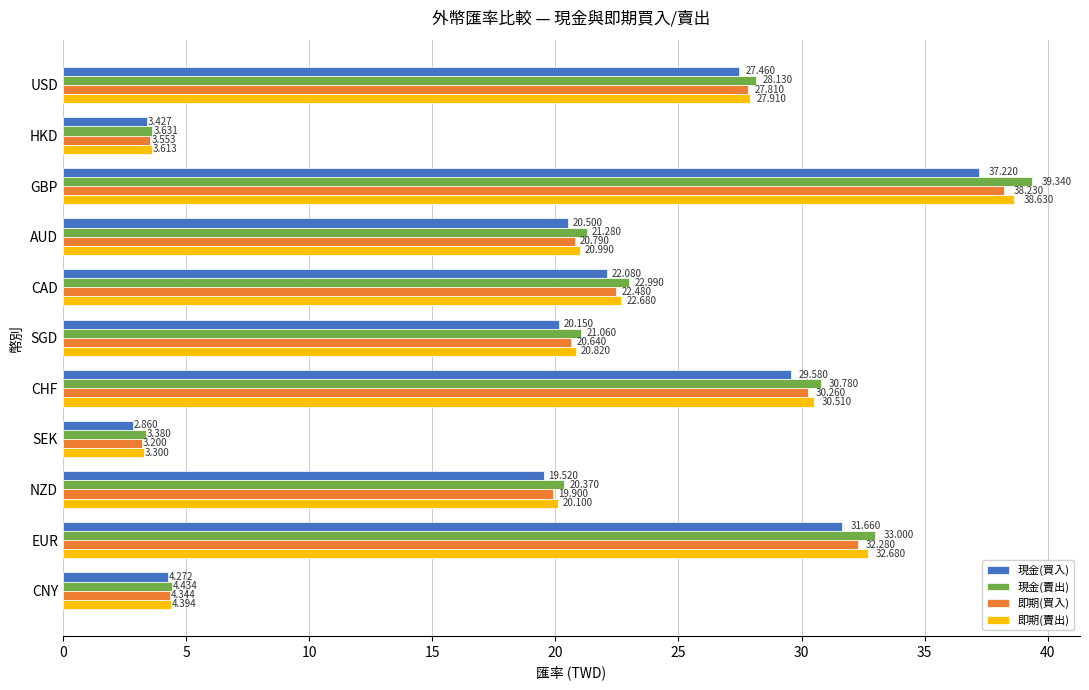

List the series in order of their overall mean, lowest first.

現金(買入), 即期(買入), 即期(賣出), 現金(賣出)